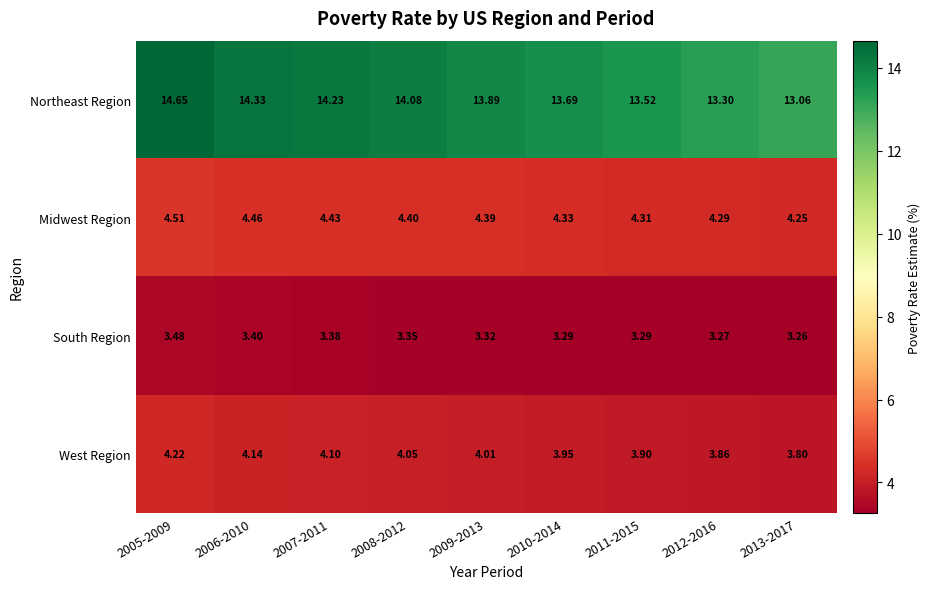

Rank the series by their maximum value, from highest to lowest.

Northeast Region, Midwest Region, West Region, South Region